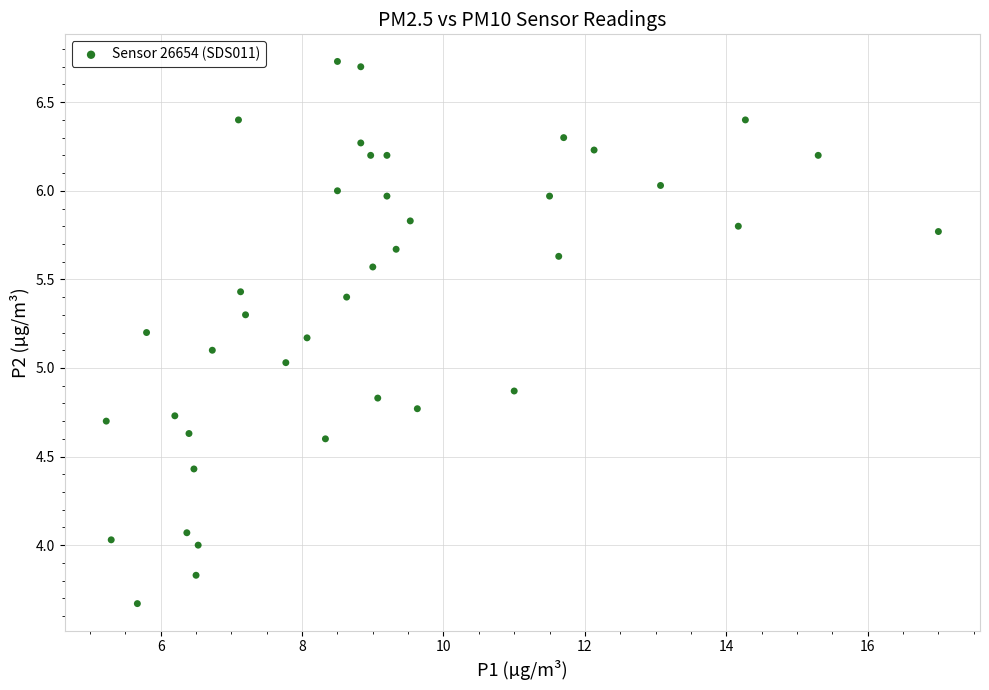

What is the range of X values (max minus min)?

11.8